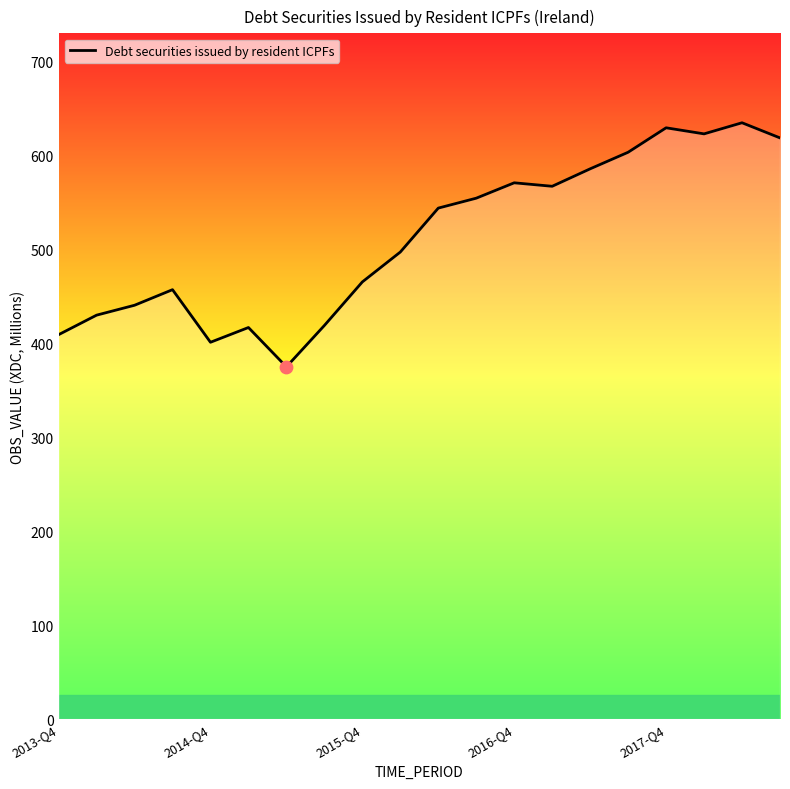

What is the difference between the maximum and minimum values?

259.9